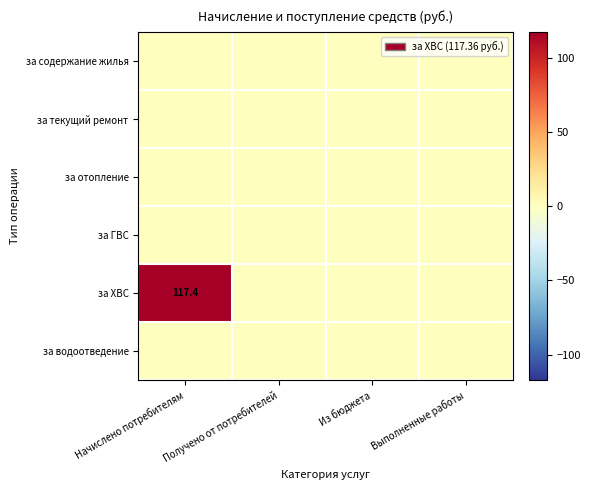

Where is за содержание жилья nearest to the value 0?

Начислено потребителям